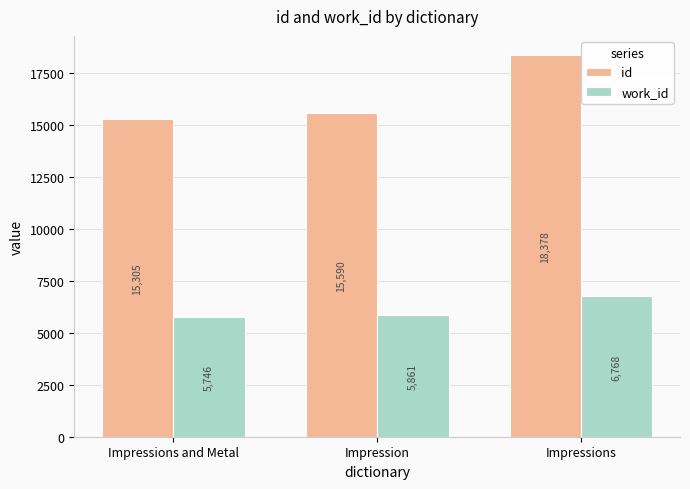

Between Impressions and Metal and Impressions, which series saw the biggest shift?

id